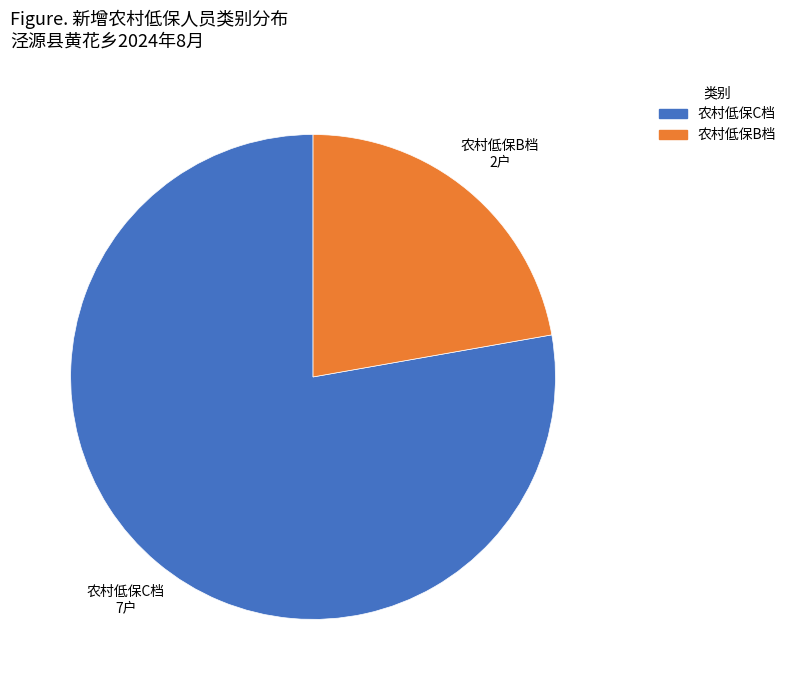

What is the ratio of the value at 农村低保B档 to the value at 农村低保C档?

0.3